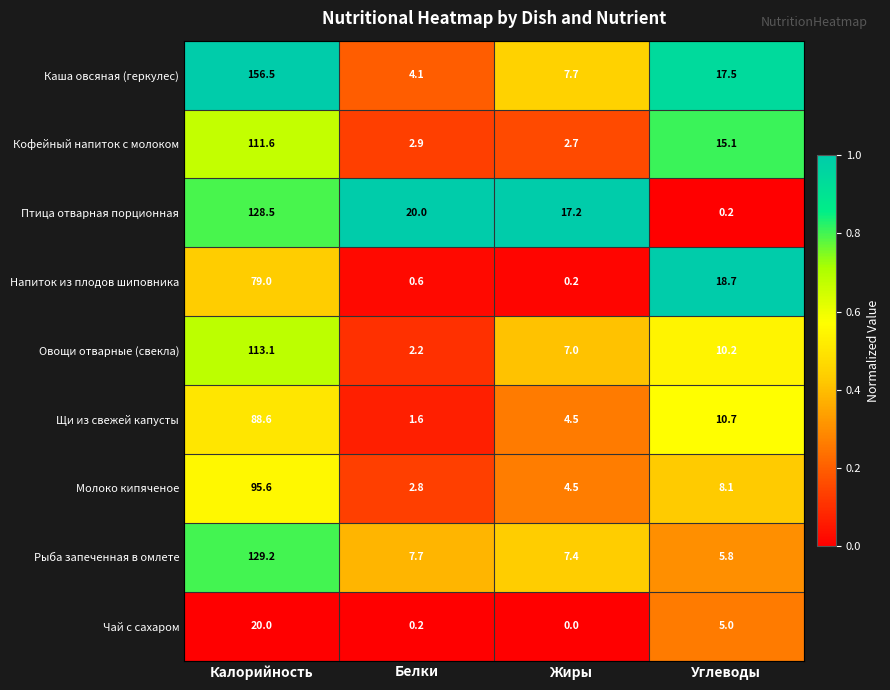

How many distinct data groups are displayed?

9